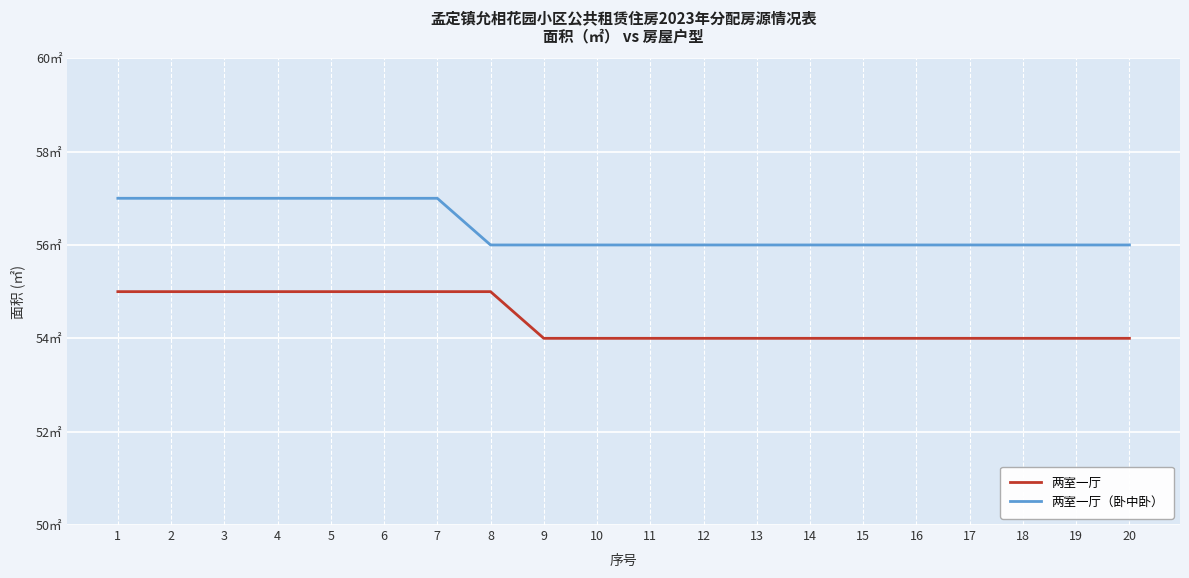

True or false: 两室一厅 has more than 0 points higher than both neighbors.

False